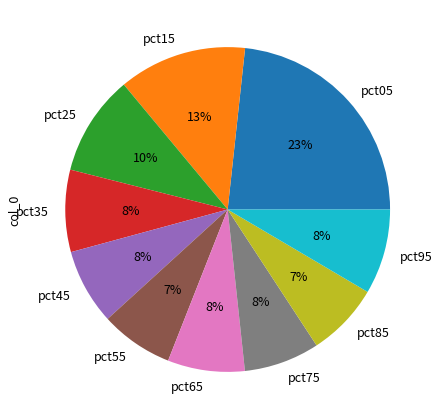

To the nearest percent, what is the combined percentage of pct05 and pct25?

33%